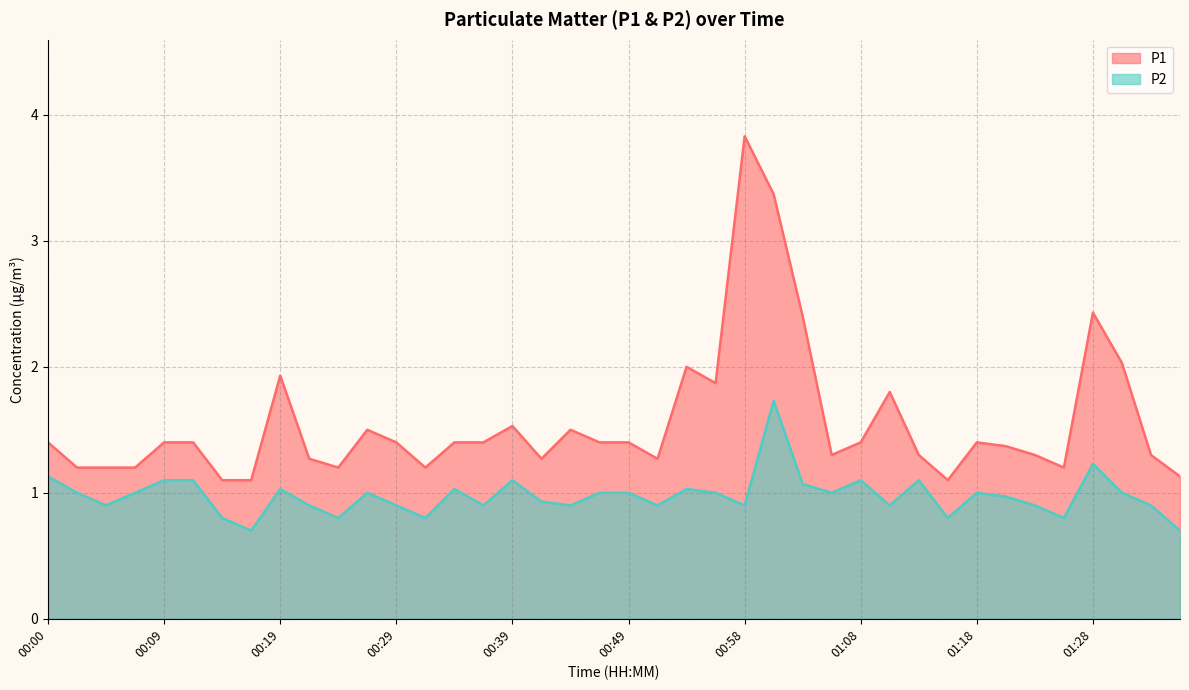

Reading right to left, transcribe all the data shown in this chart.

P1: 1.1	1.3	2.0	2.4	1.2	1.3	1.4	1.4	1.1	1.3	1.8	1.4	1.3	2.4	3.4	3.8	1.9	2.0	1.3	1.4	1.4	1.5	1.3	1.5	1.4	1.4	1.2	1.4	1.5	1.2	1.3	1.9	1.1	1.1	1.4	1.4	1.2	1.2	1.2	1.4
P2: 0.7	0.9	1.0	1.2	0.8	0.9	1.0	1.0	0.8	1.1	0.9	1.1	1.0	1.1	1.7	0.9	1.0	1.0	0.9	1.0	1.0	0.9	0.9	1.1	0.9	1.0	0.8	0.9	1.0	0.8	0.9	1.0	0.7	0.8	1.1	1.1	1.0	0.9	1.0	1.1